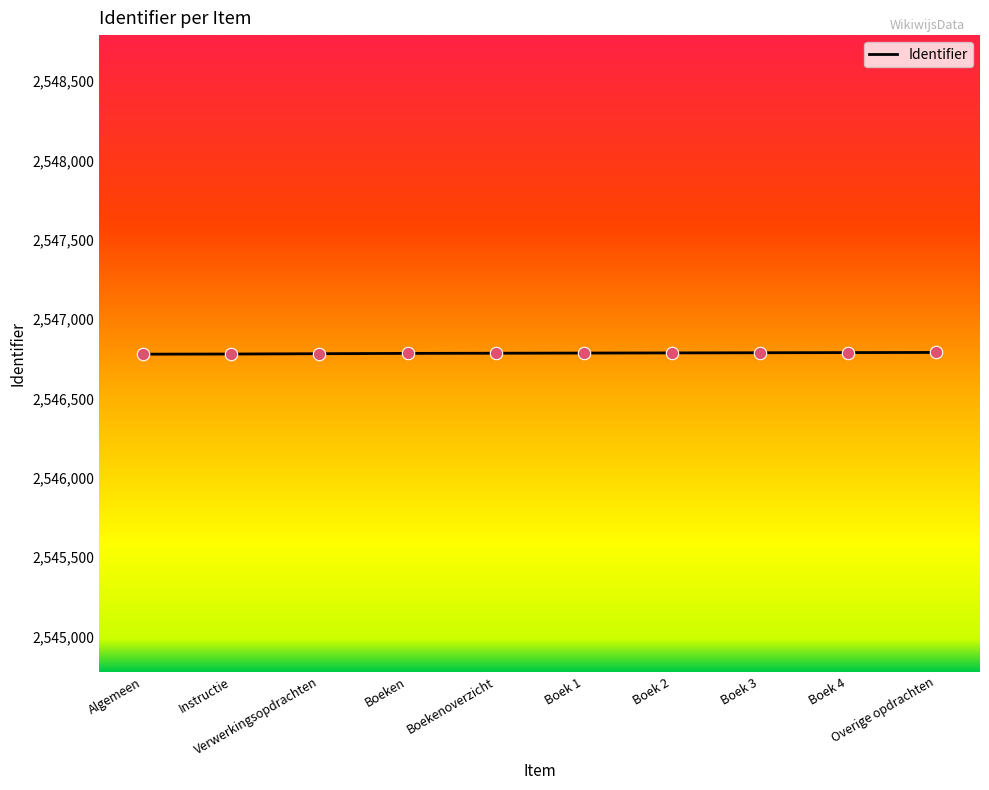

What is the change in value from Boek 3 to Overige opdrachten?

+2